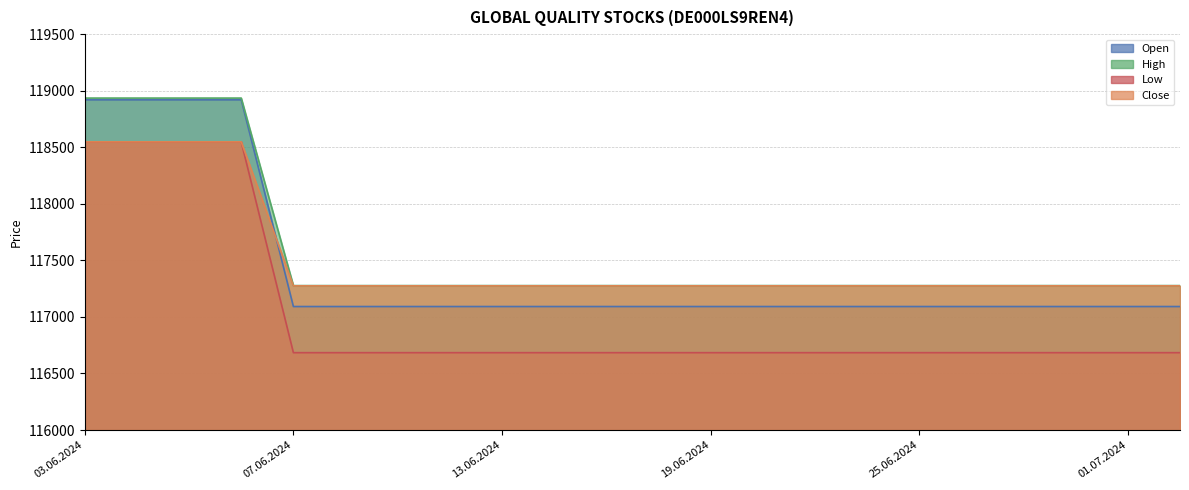

The value of Low at 07.06.2024 is 78721. True or false?

False